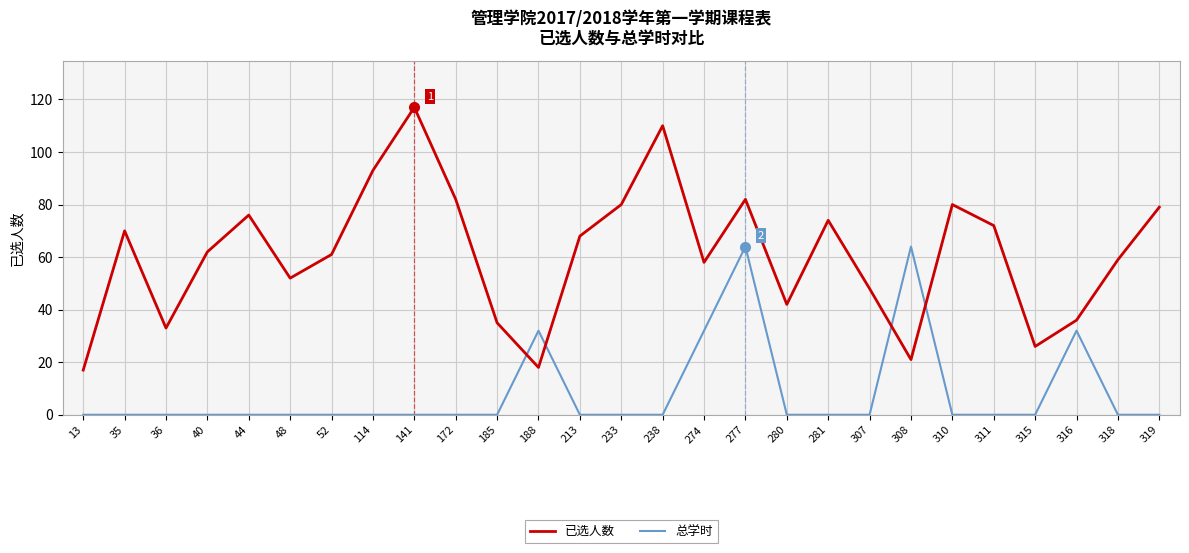

Which series ends up on top after the final intersection of 已选人数 and 总学时?

已选人数